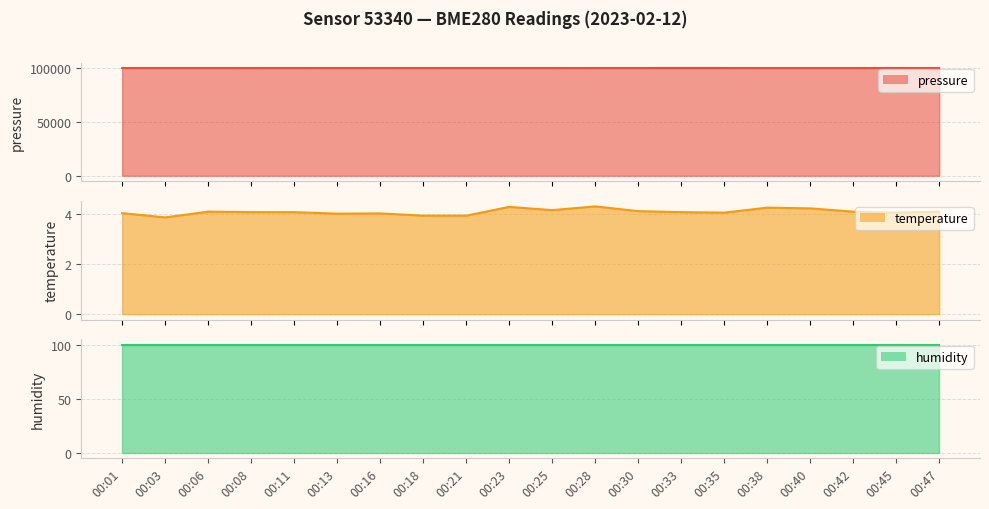

Rank the categories by temperature value from highest to lowest.

00:28, 00:23, 00:38, 00:40, 00:25, 00:30, 00:06, 00:42, 00:47, 00:08, 00:11, 00:33, 00:35, 00:45, 00:01, 00:16, 00:13, 00:18, 00:21, 00:03